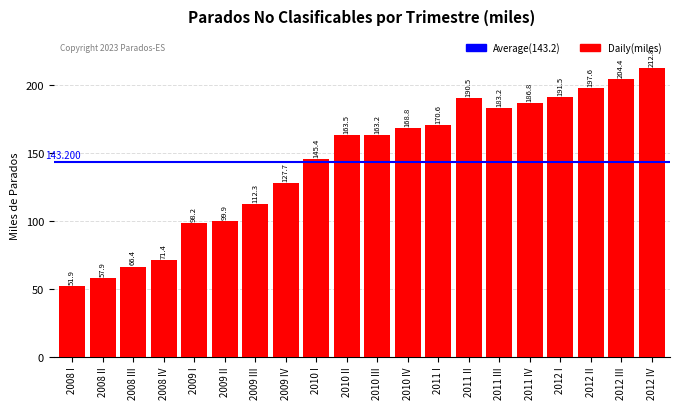

List the labels in order of value, smallest first.

2008 I, 2008 II, 2008 III, 2008 IV, 2009 I, 2009 II, 2009 III, 2009 IV, 2010 I, 2010 III, 2010 II, 2010 IV, 2011 I, 2011 III, 2011 IV, 2011 II, 2012 I, 2012 II, 2012 III, 2012 IV